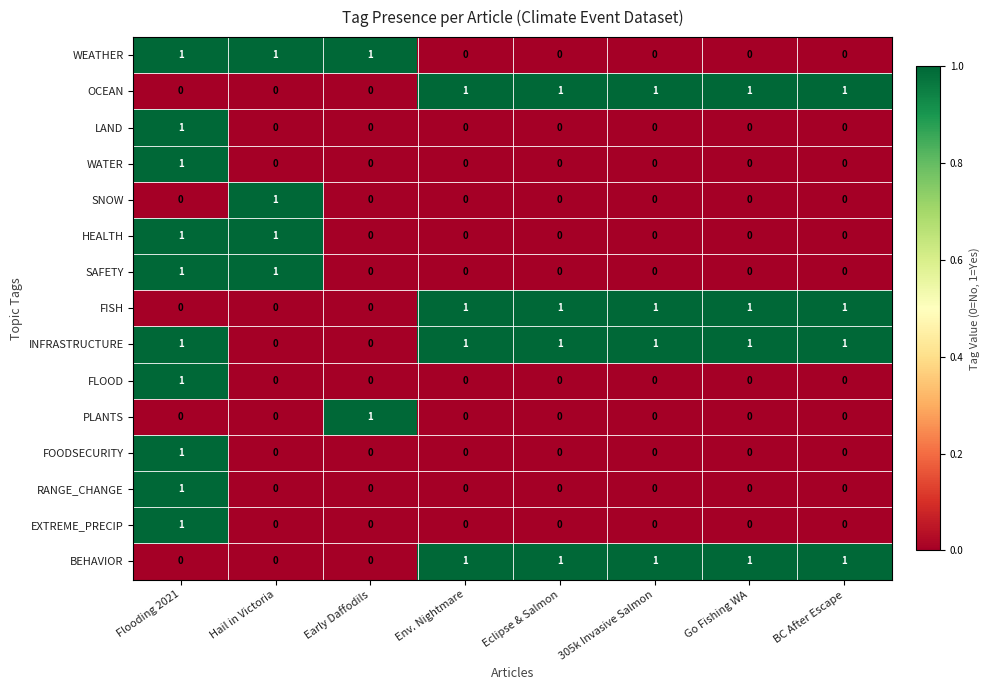

At which label does LAND reach its peak?

Flooding 2021